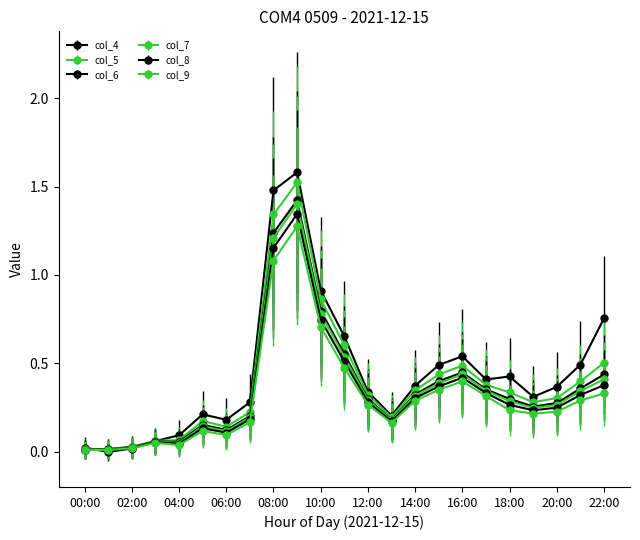

Count the number of categories in the chart.

23